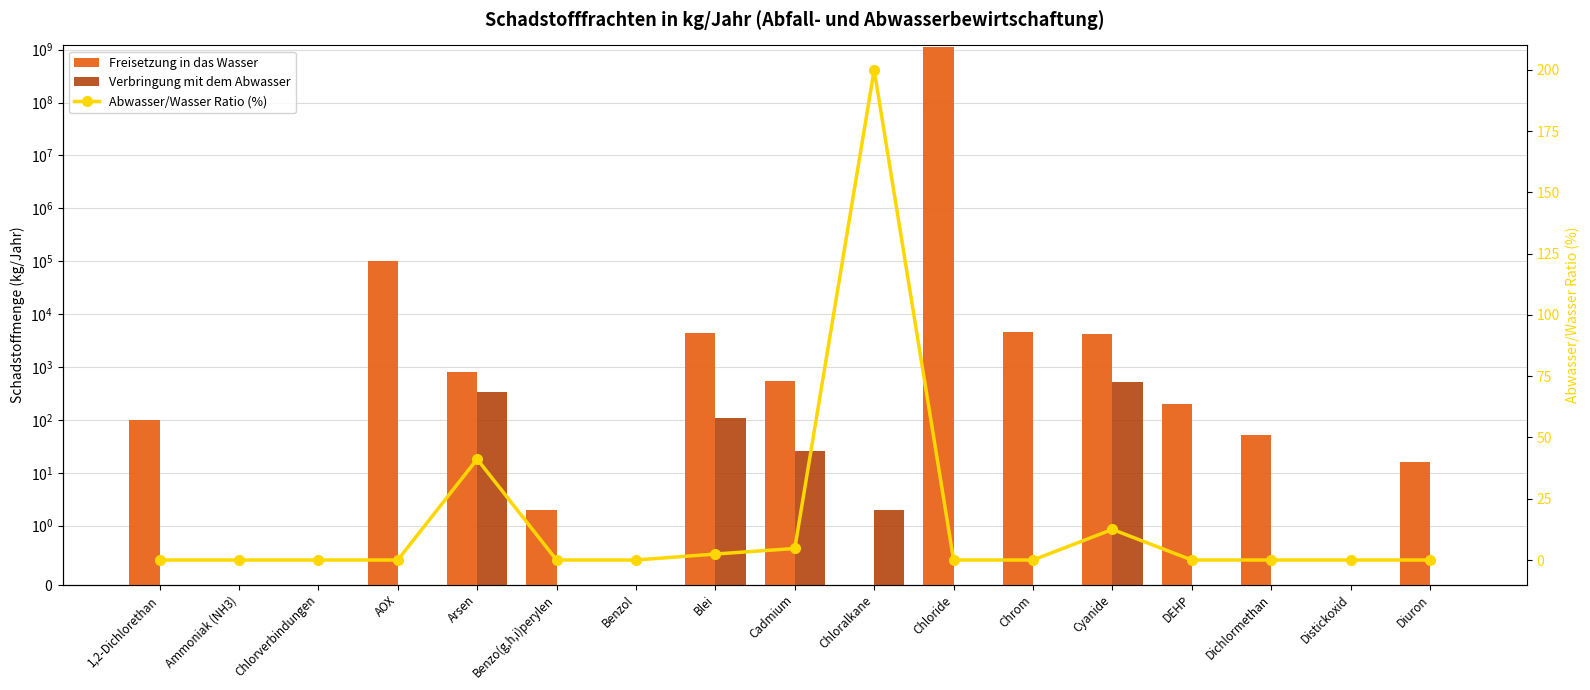

Which series has the largest range (max minus min)?

Freisetzung in das Wasser